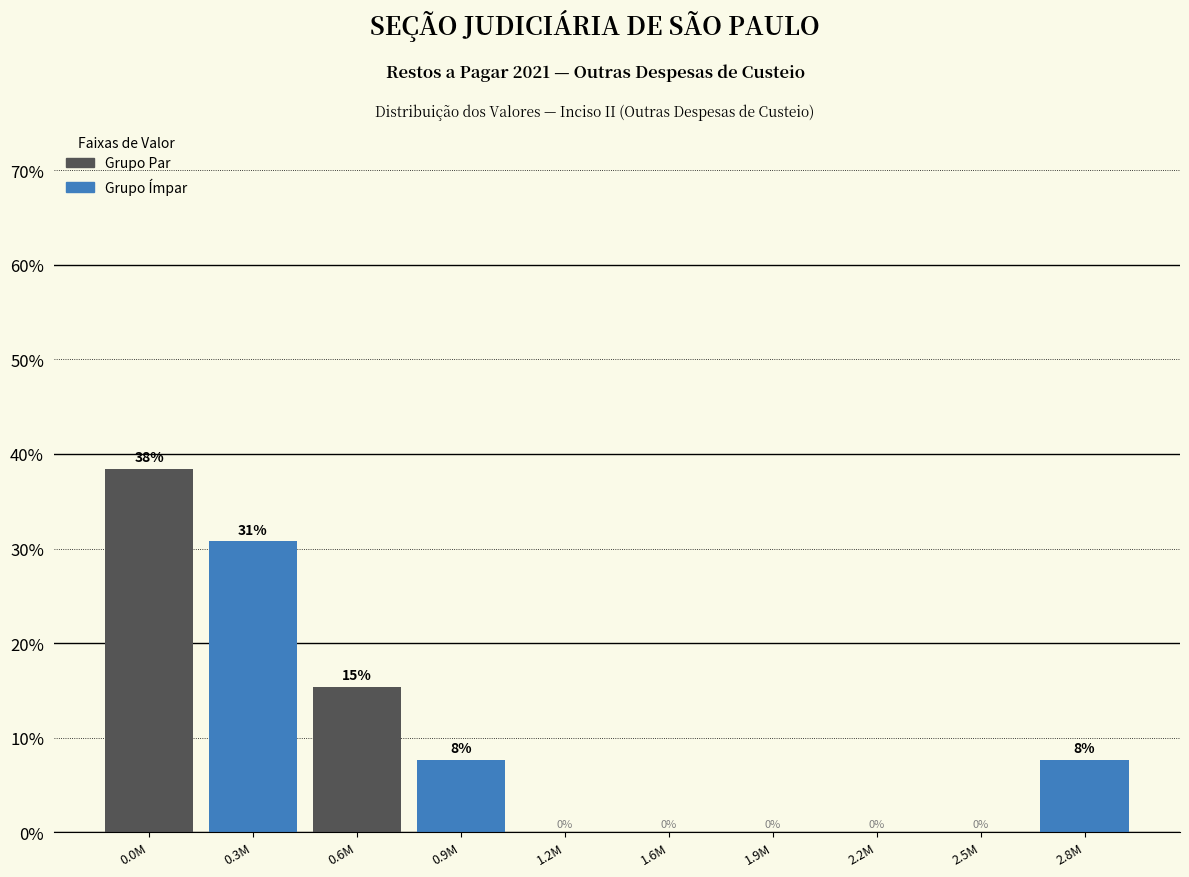

Which has a higher value, 1.6M or 2.8M?

2.8M